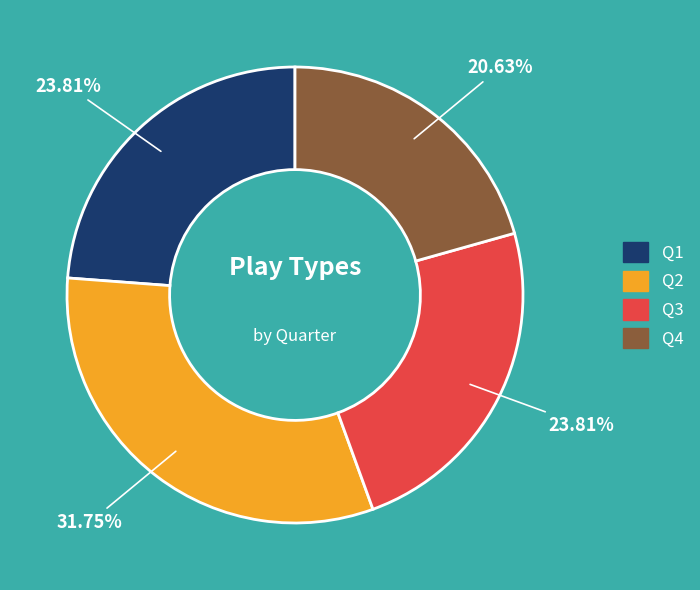

To the nearest percent, what is the difference between the largest and smallest slice percentages?

11%